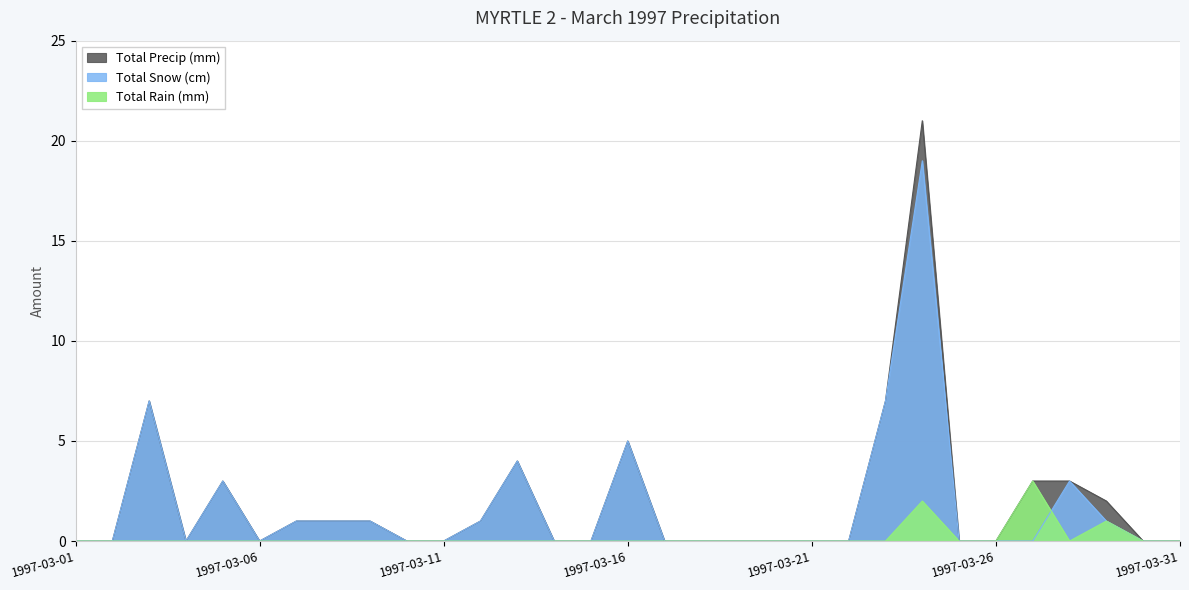

How many data points does each series have?

31